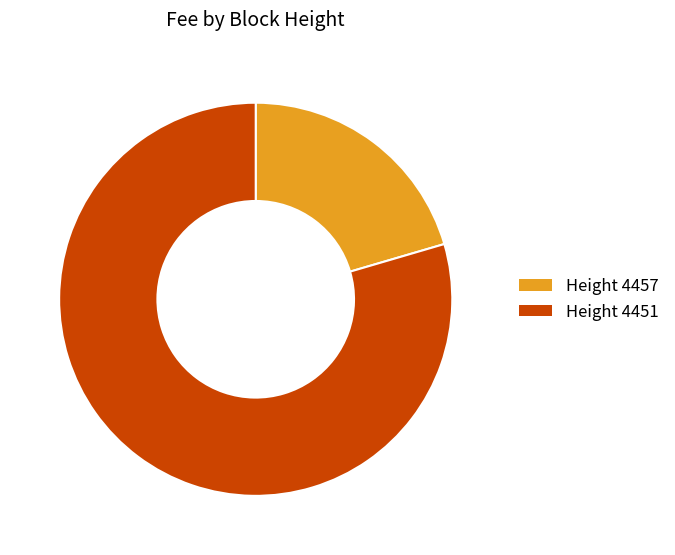

Approximately how many times larger is the value at Height 4457 compared to Height 4451?

0.3